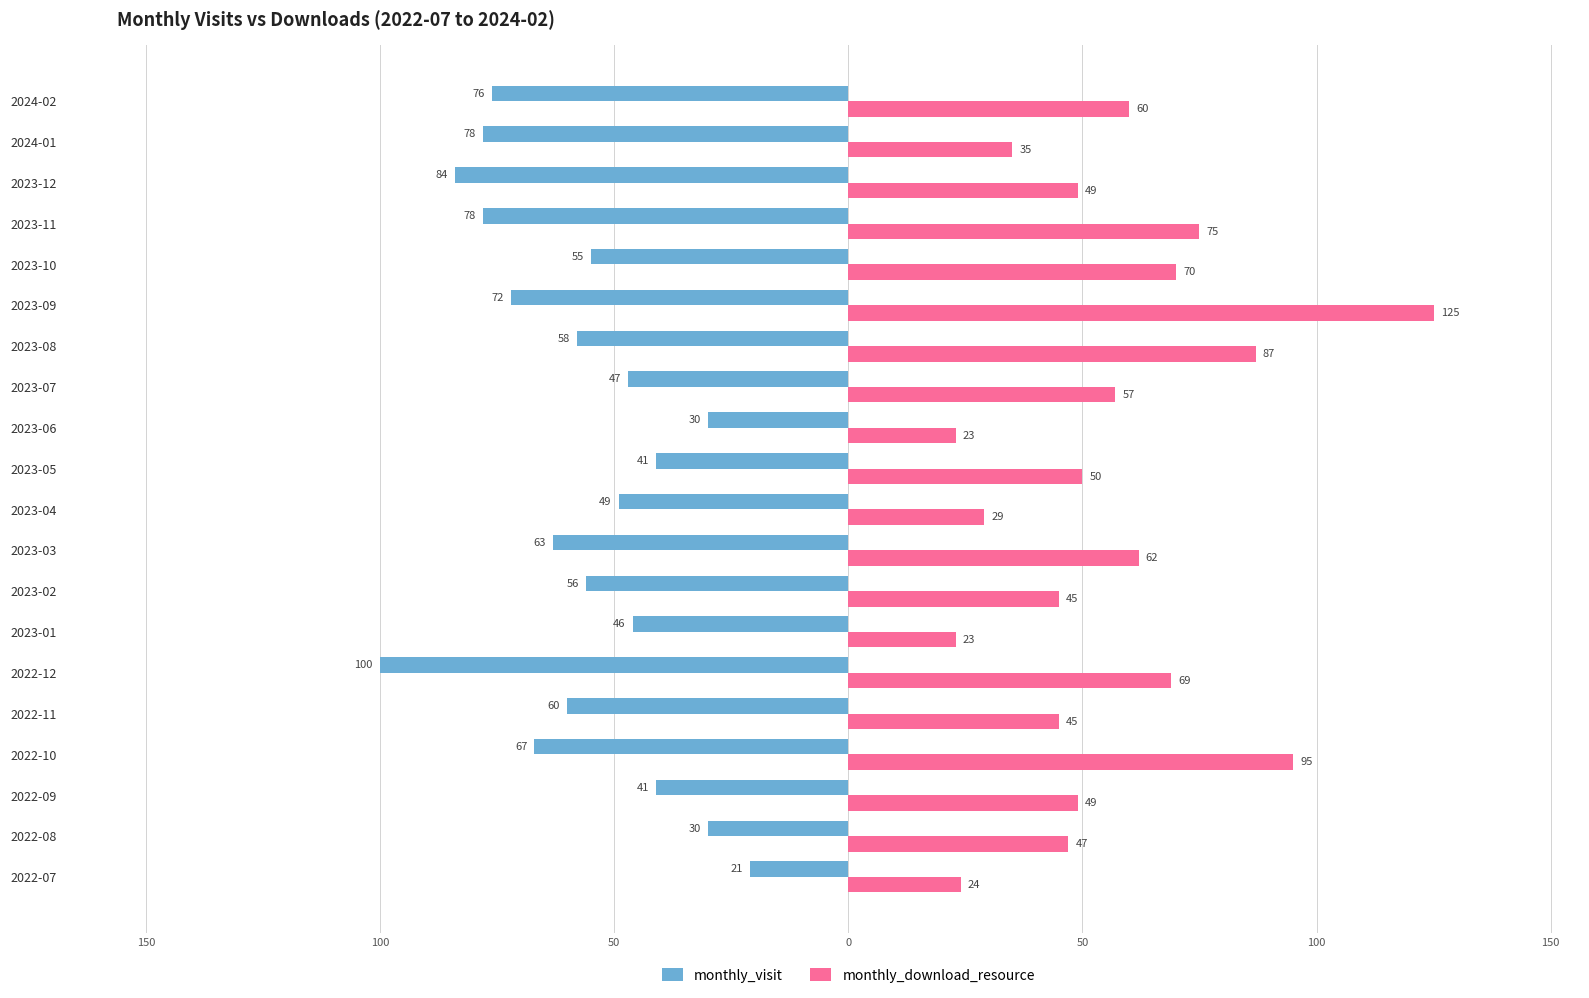

What are all the series names shown in the legend?

monthly_visit, monthly_download_resource